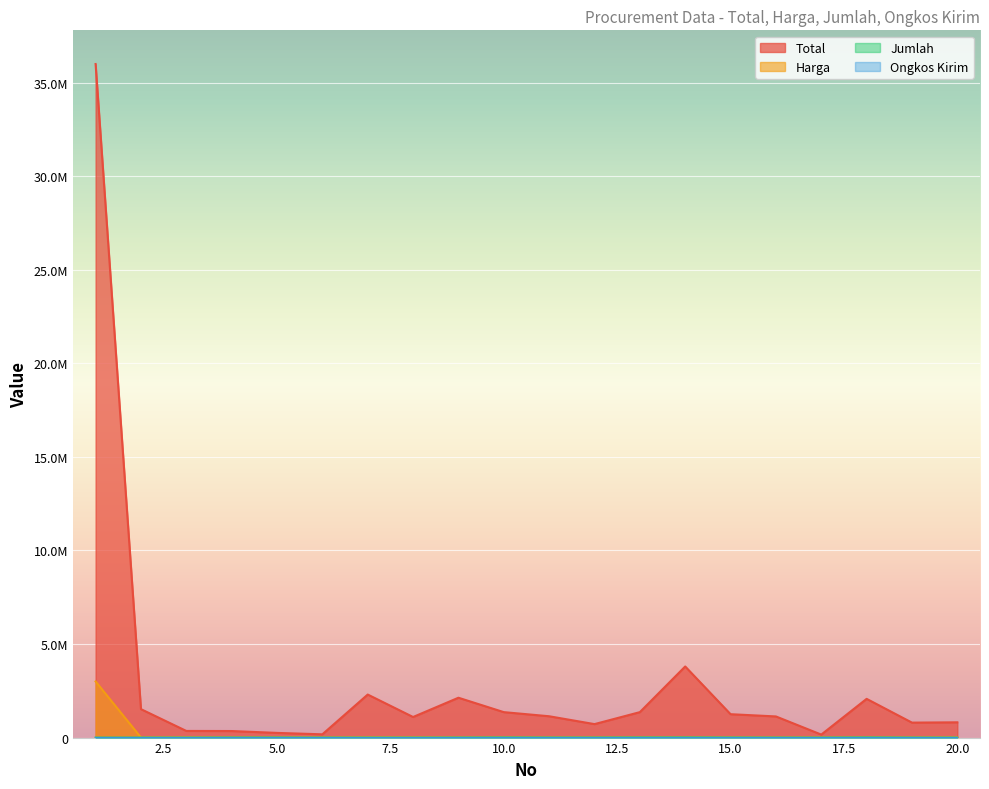

Reading left to right, list all the values displayed in this chart.

Total: 1=36000000	2=1520000	3=355000	4=350000	5=250000	6=175000	7=2300000	8=1100000	9=2130000	10=1360000	11=1140000	12=720000	13=1360000	14=3800000	15=1250000	16=1130000	17=160000	18=2070000	19=800000	20=816000
Harga: 1=3000000	2=3800	3=7100	4=70	5=50	6=1750	7=11500	8=11000	9=710	10=170	11=380	12=240	13=170	14=380	15=250	16=565	17=160	18=207	19=400	20=8500
Jumlah: 1=12	2=400	3=50	4=5000	5=5000	6=100	7=200	8=100	9=3000	10=8000	11=3000	12=3000	13=8000	14=10000	15=5000	16=2000	17=1000	18=10000	19=2000	20=96